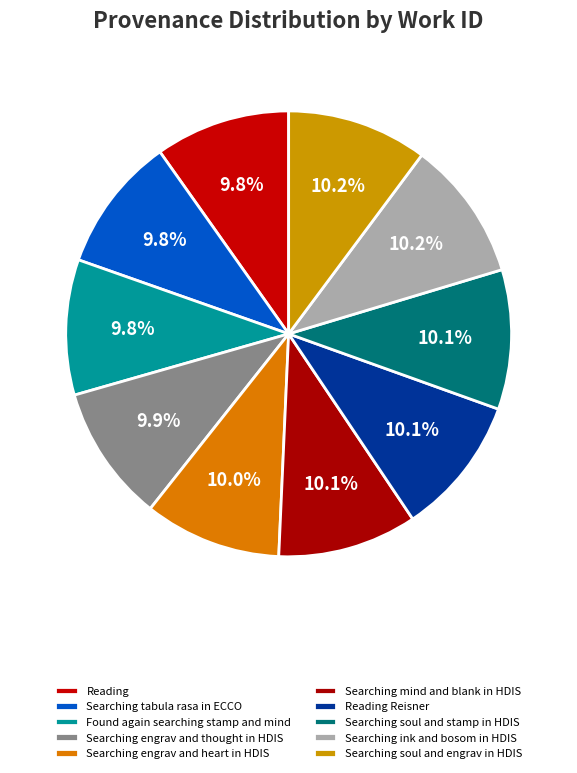

To the nearest percent, what portion does Searching soul and stamp in HDIS represent?

10%